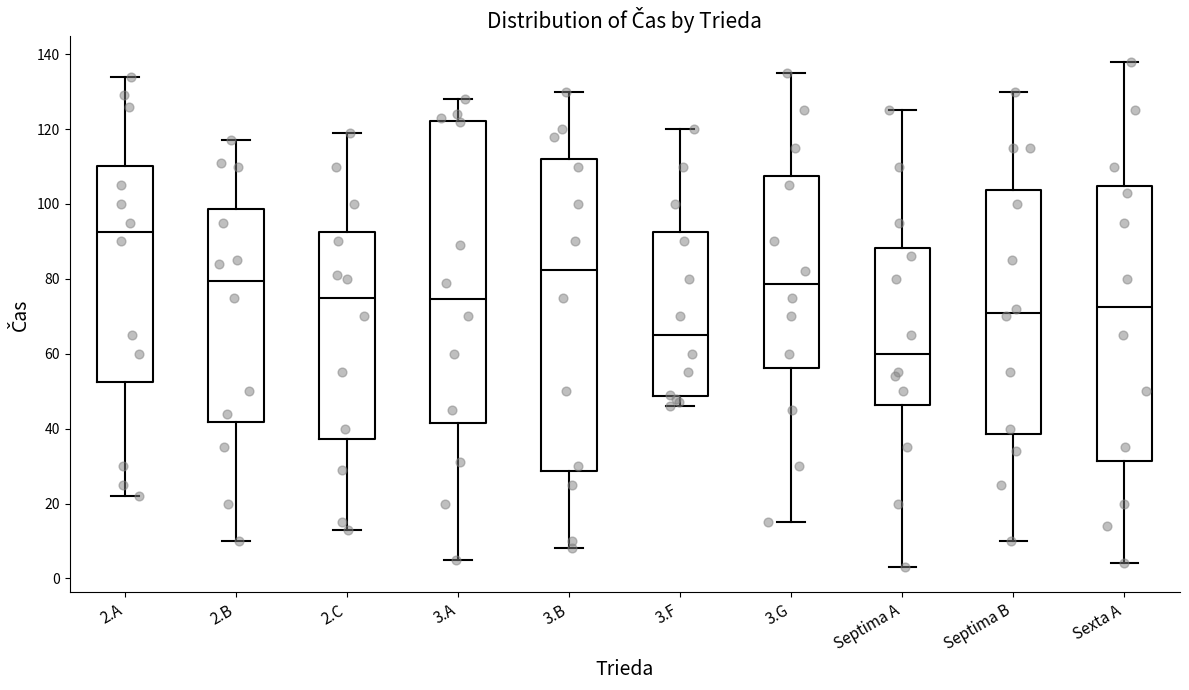

Where does the upper whisker of the box for Septima B end on the y-axis? The values are not printed on the chart, so give them approximately, as read against the axis.

130